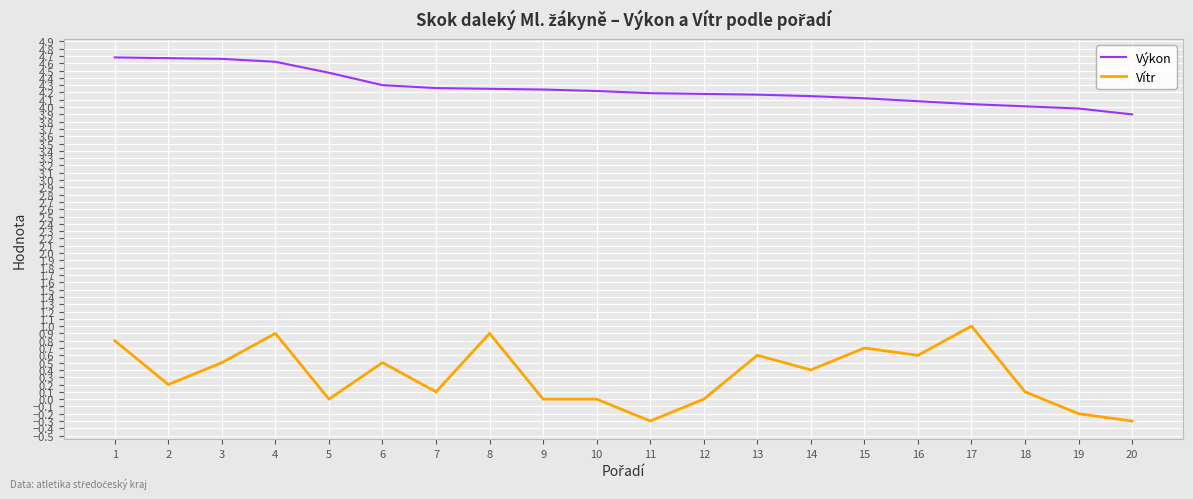

At how many categories does at least one series exceed 2?

20